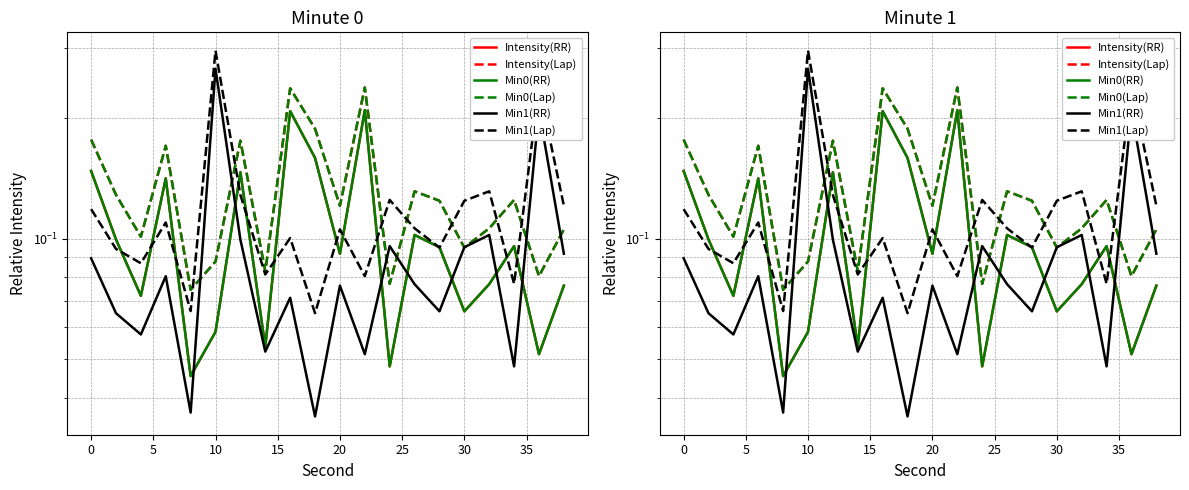

The value of Min0(RR) at 14 is 0.2. True or false?

False